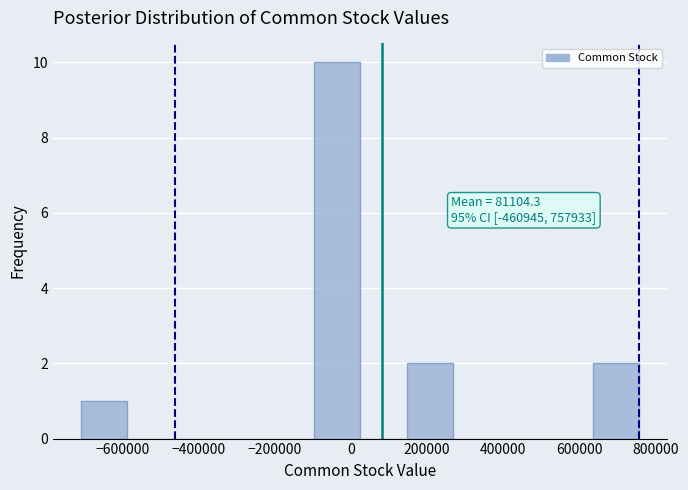

Over which range of the x-axis is the bar tallest?

-100000 to 20000